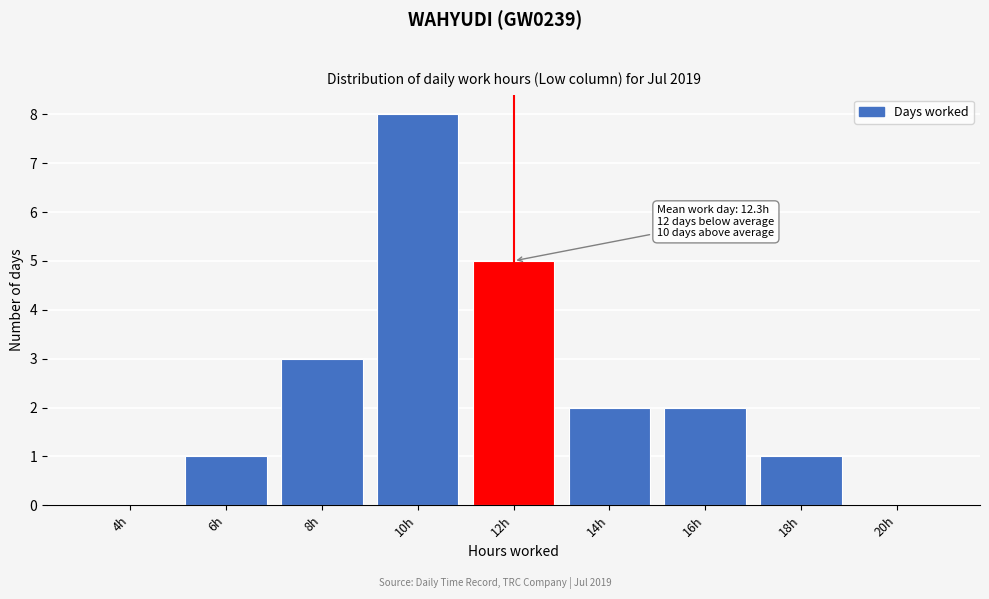

Reading left to right, transcribe all the data shown in this chart.

4h=0	6h=1	8h=3	10h=8	12h=5	14h=2	16h=2	18h=1	20h=0